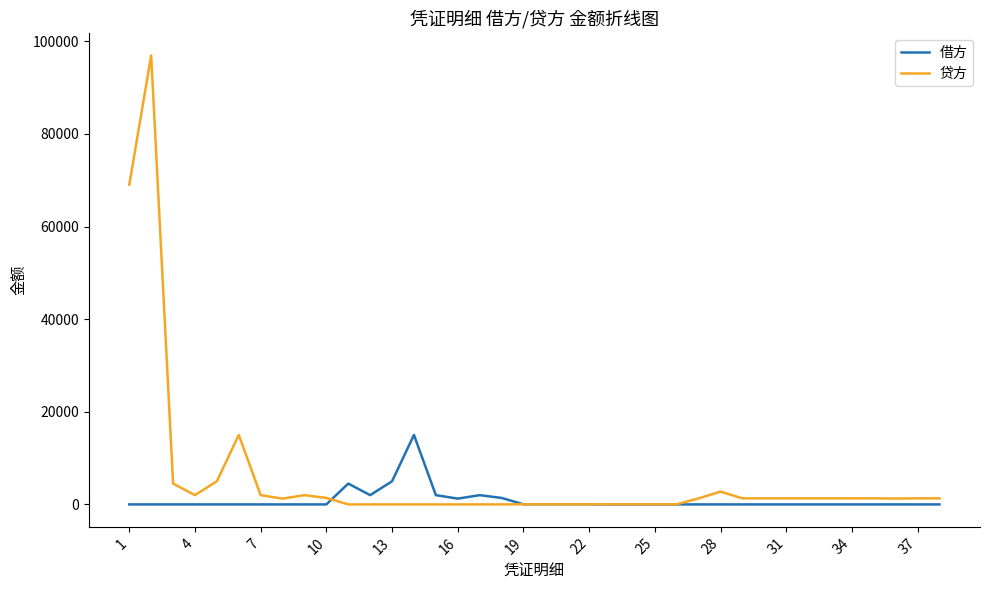

Which series has the largest range (max minus min)?

贷方